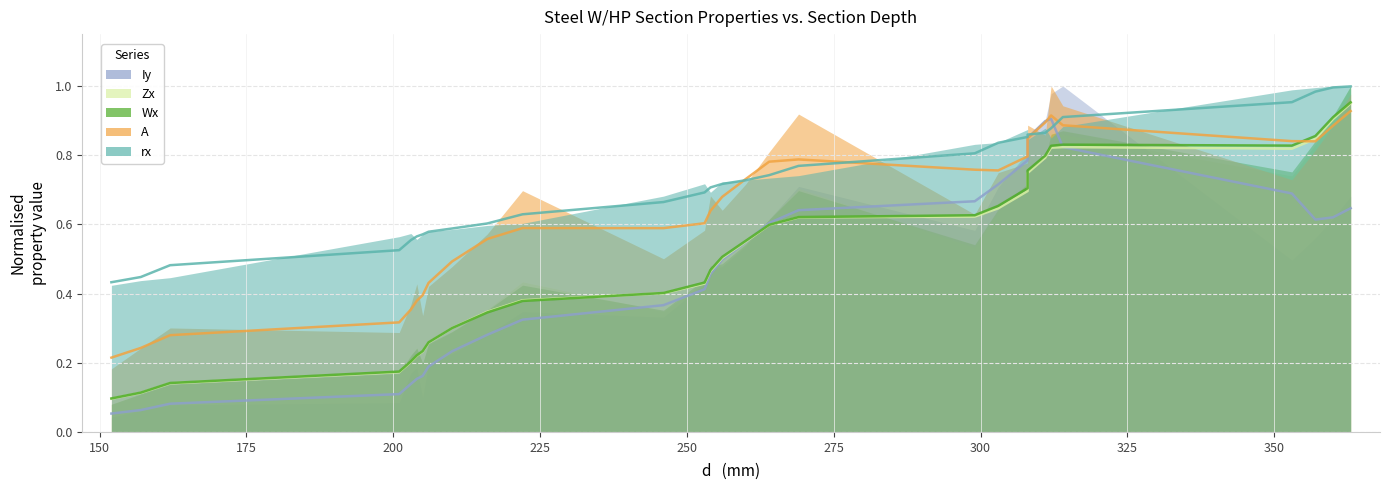

True or false: rx and Wx cross at least once.

False